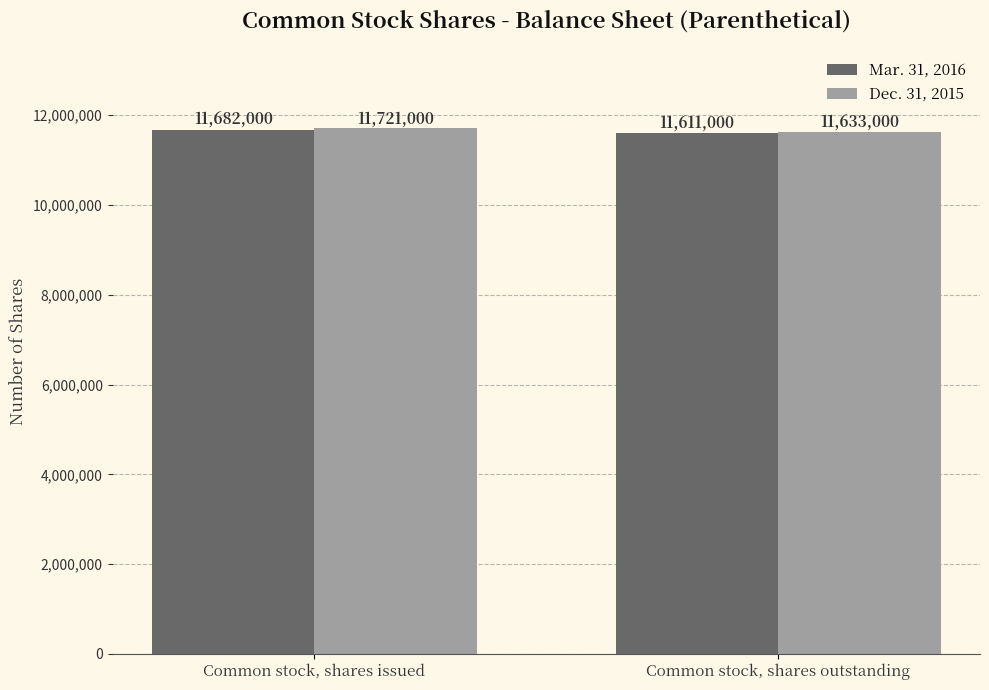

Which series has the largest range (max minus min)?

Dec. 31, 2015